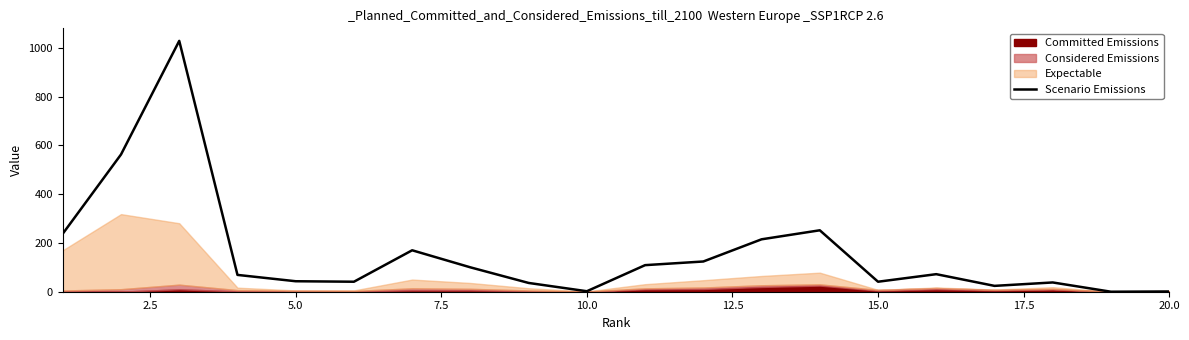

Does the chart have visible grid lines?

No